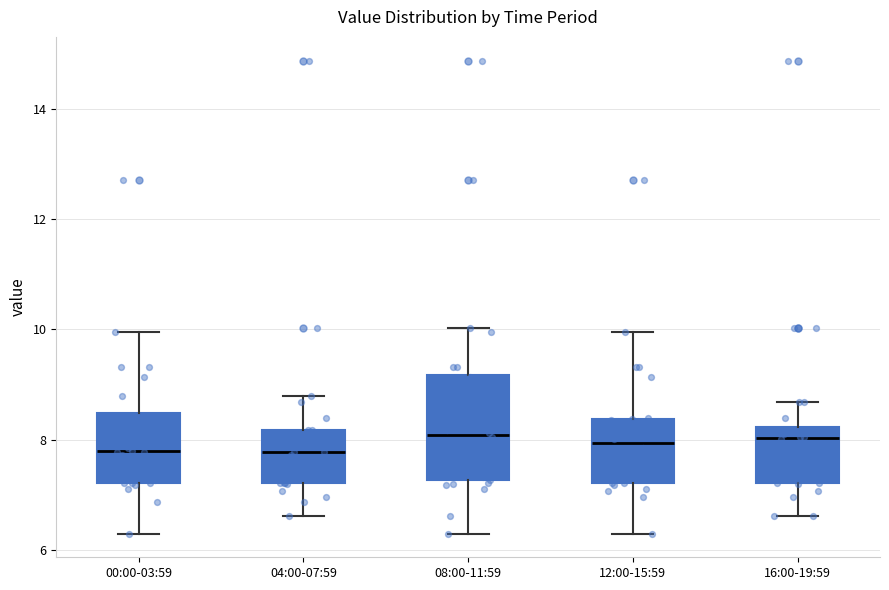

Where does the upper whisker of the box for 16:00-19:59 end on the y-axis? The values are not printed on the chart, so give them approximately, as read against the axis.

8.6